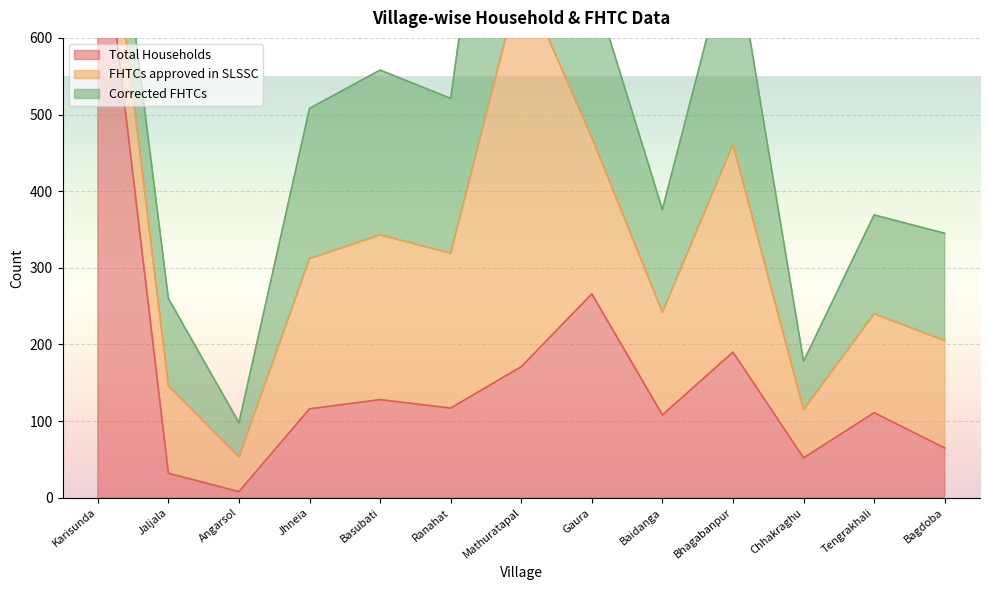

At which category is the sum across all series the highest?

Mathuratapal